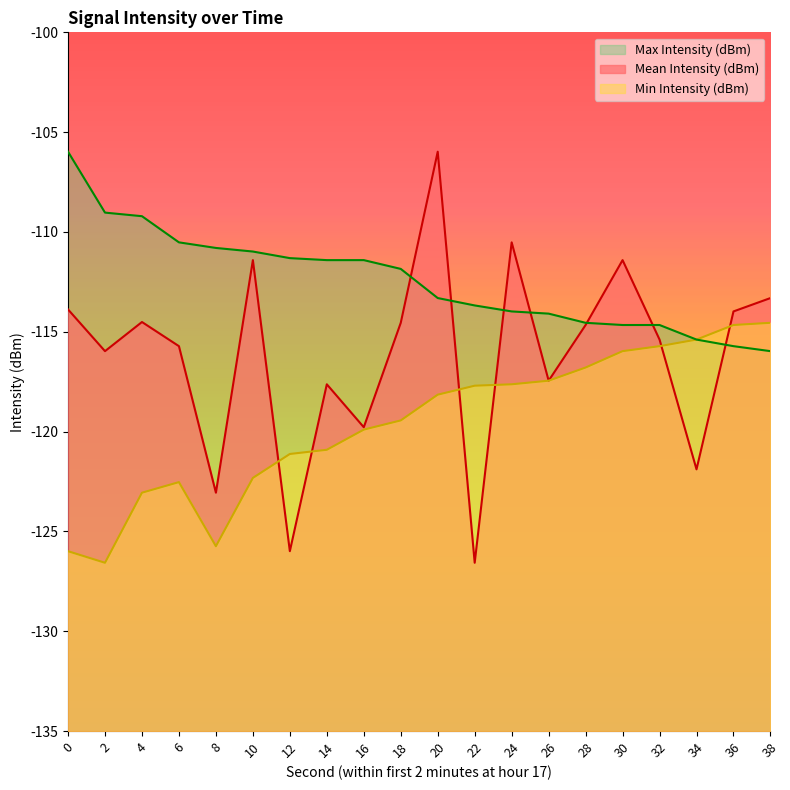

What is the value of the Min Intensity (dBm) point at the 20th from the left?

-114.5